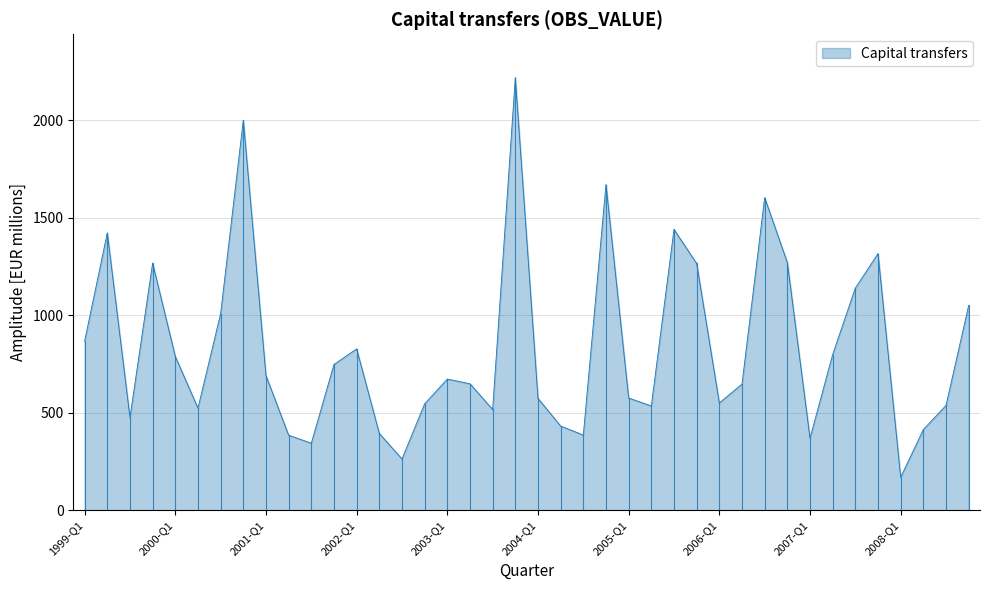

What is the maximum value shown in the chart?

2220